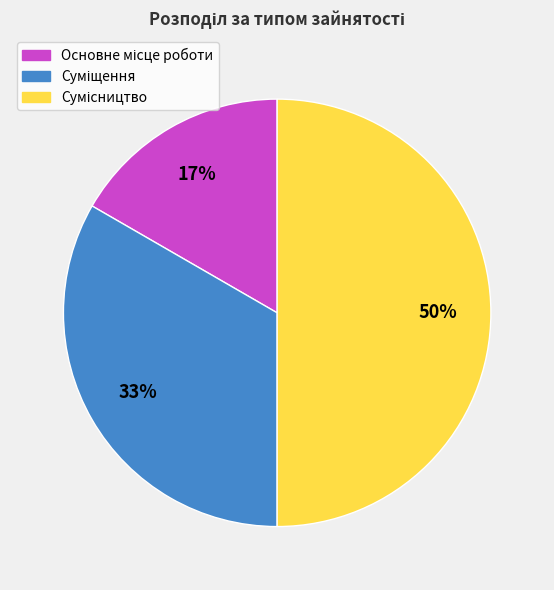

To the nearest percent, what is the average slice percentage?

33%